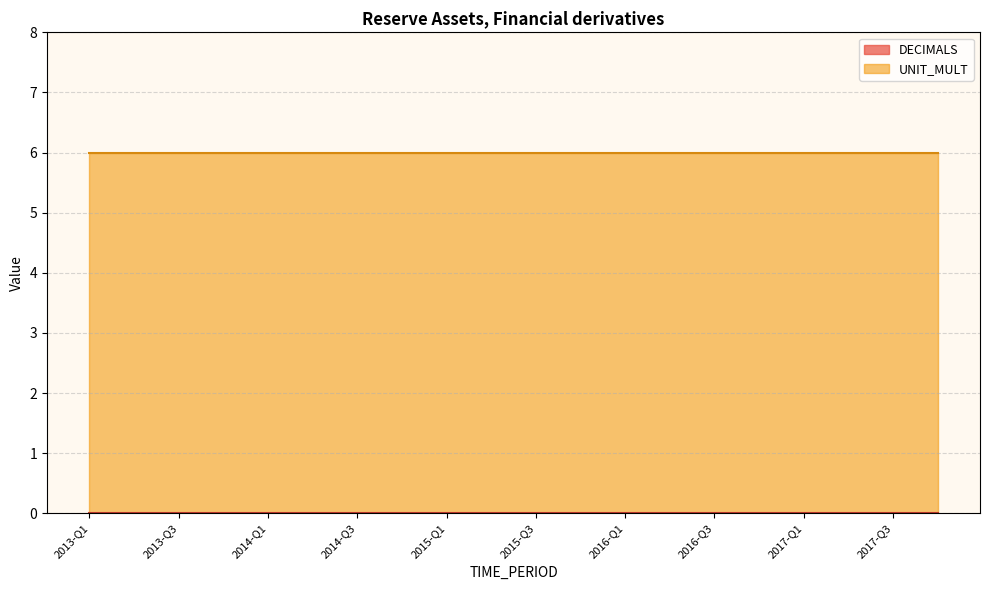

Does the chart have visible grid lines?

Yes